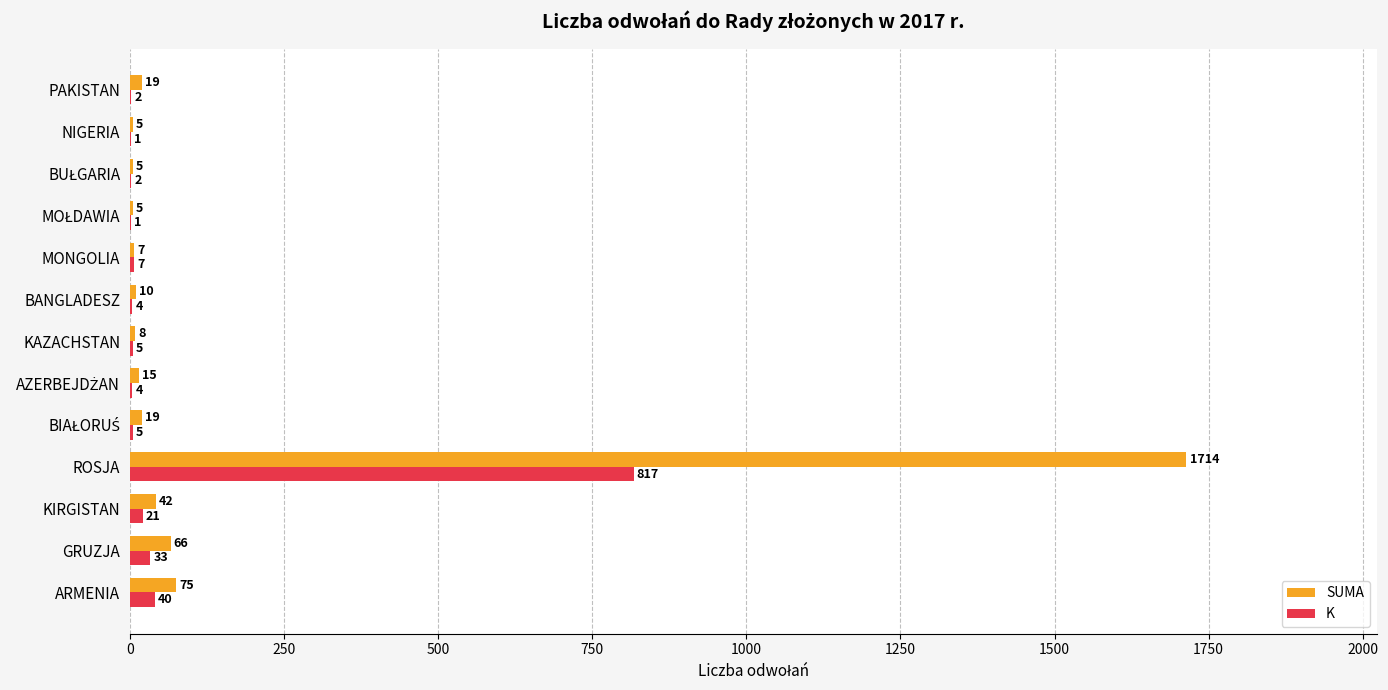

Which category has the highest value in the SUMA series?

ROSJA